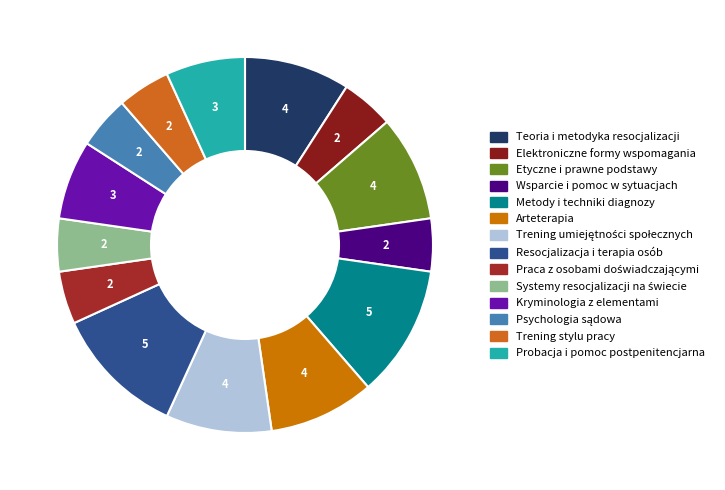

What percentage is NOT represented by Trening umiejętności społecznych?

90.9%